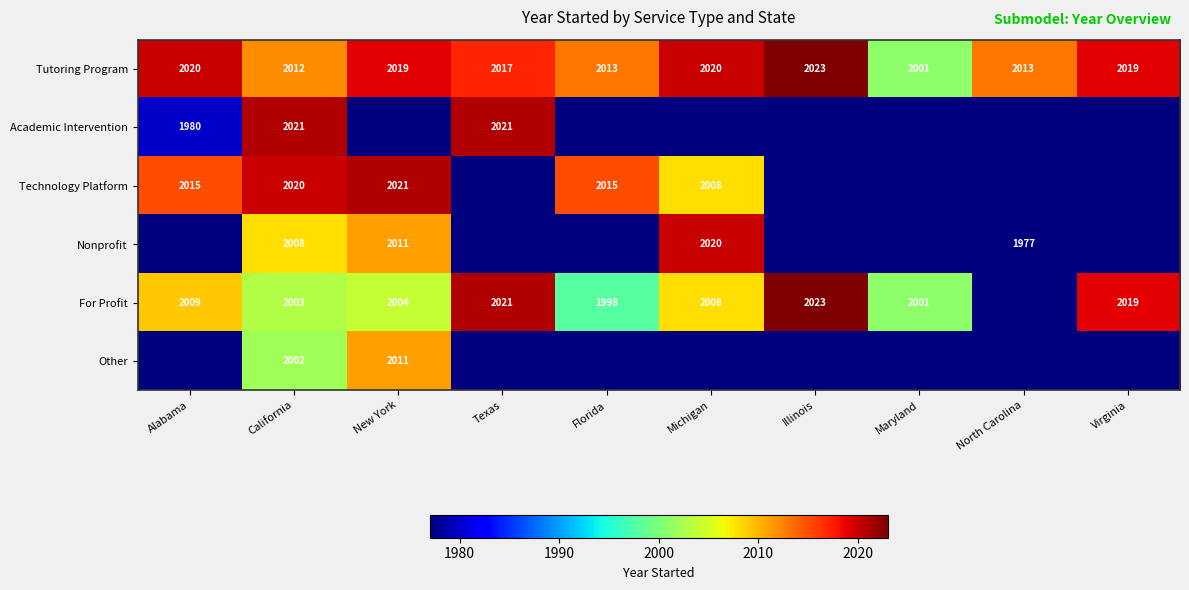

What is the difference between the Nonprofit values at Michigan and North Carolina?

43